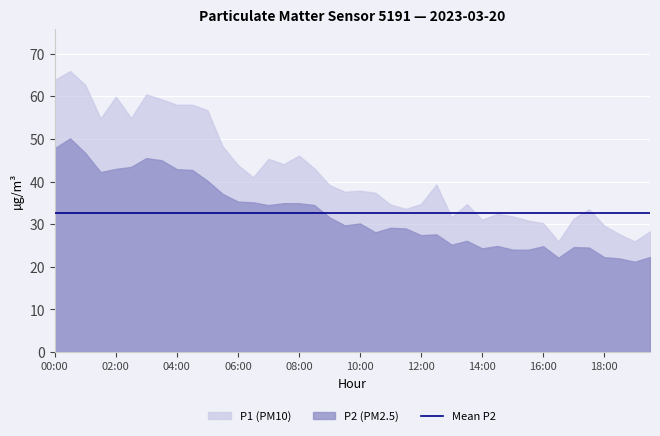

Which series has the widest spread of values?

P1